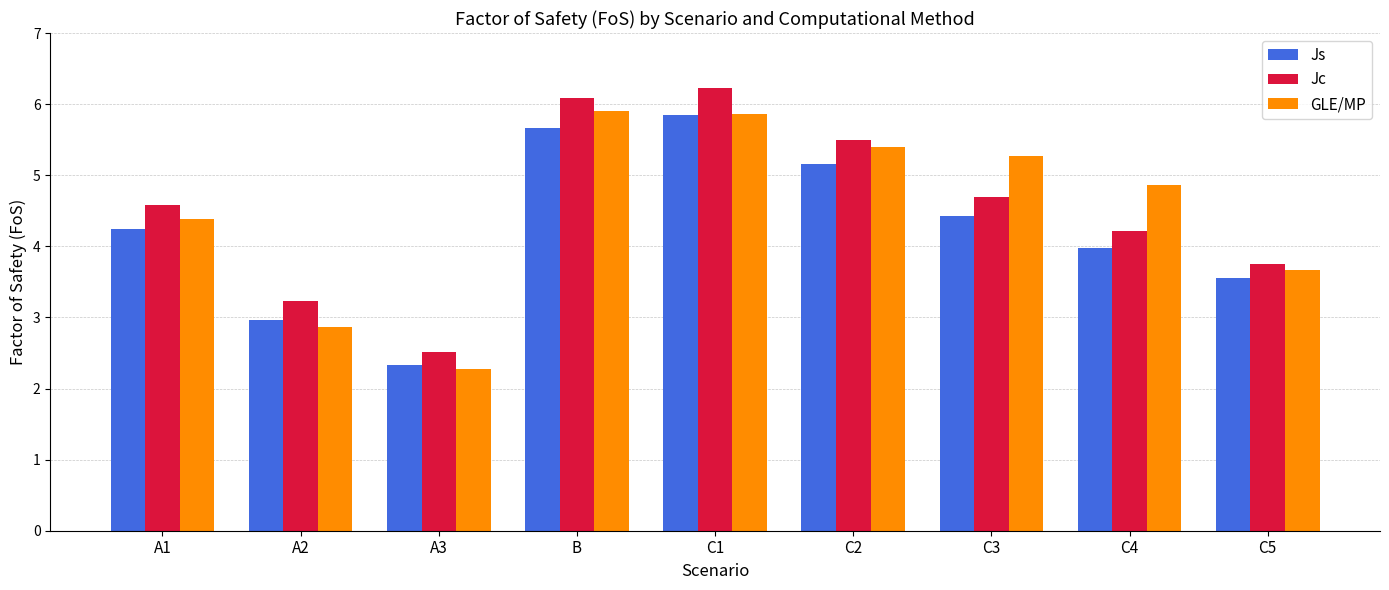

What is the maximum value for Jc?

6.2